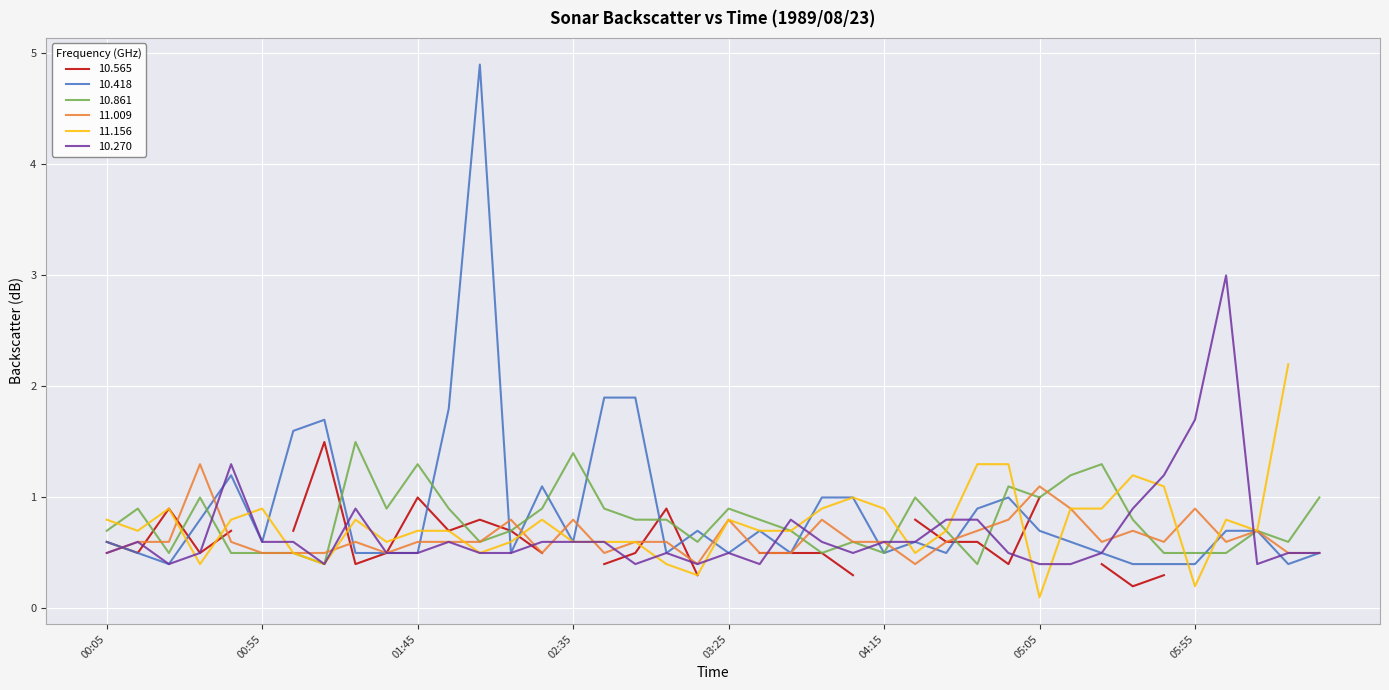

What value does the 10.861 series have at 00:55?

0.5